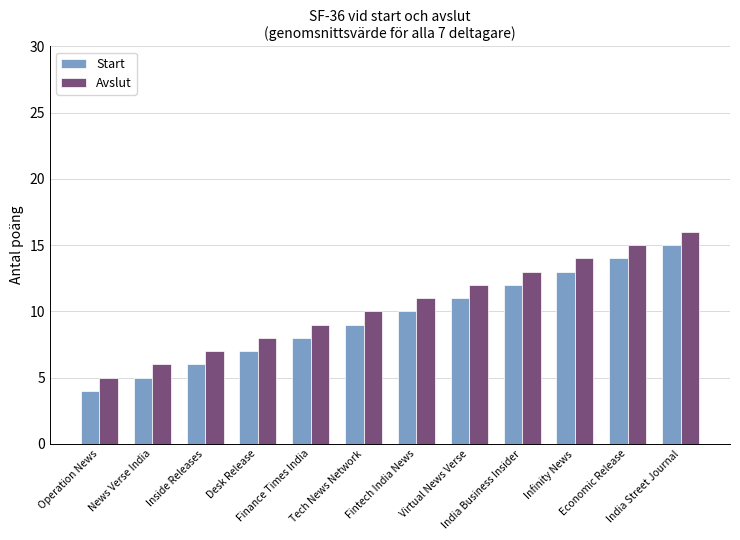

How many groups of bars are there?

12